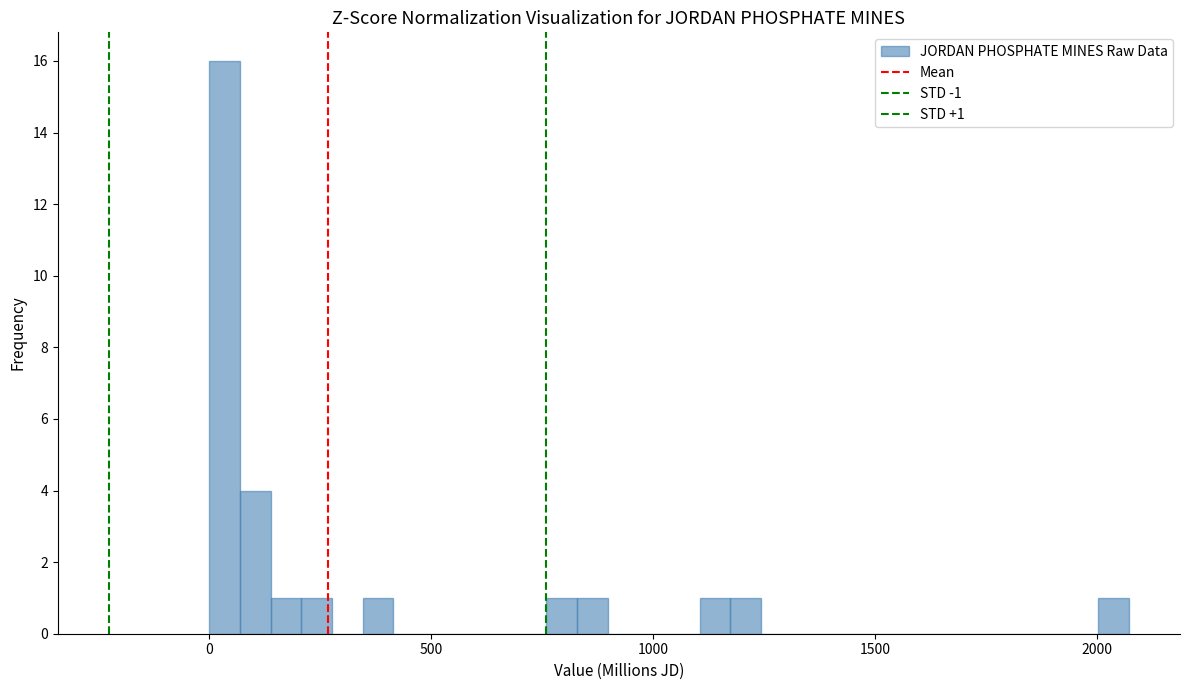

Read against the x-axis, roughly where is the centre of the tallest bar?

50